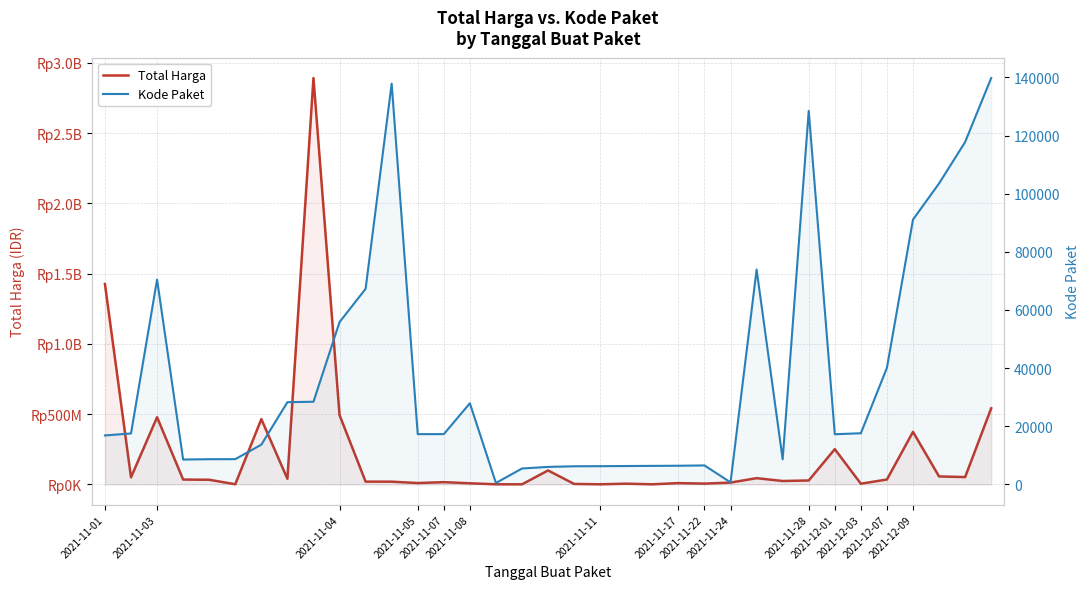

List the series in order of their overall mean, lowest first.

Kode Paket, Total Harga